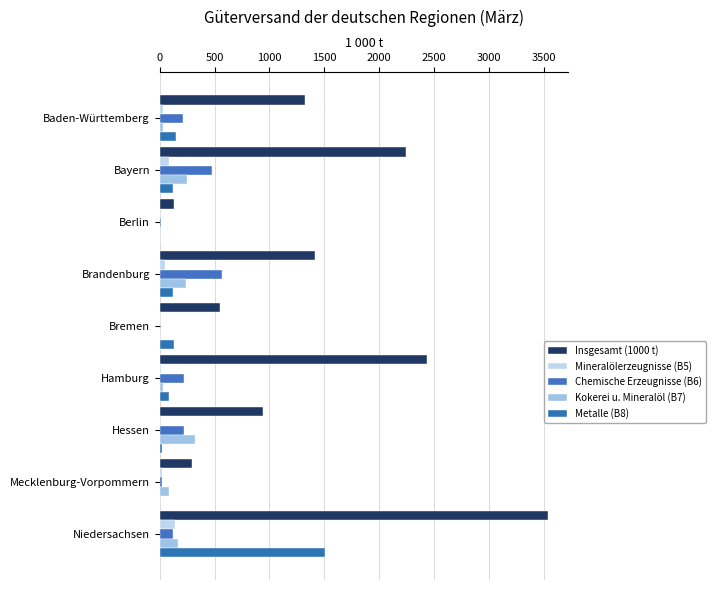

At which label does Insgesamt (1000 t) reach its peak?

Niedersachsen